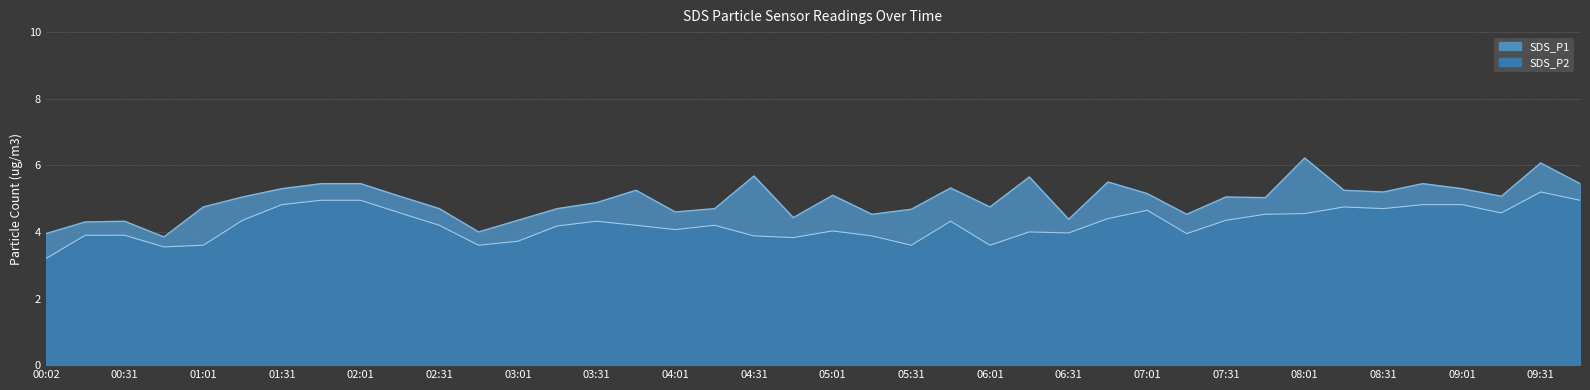

What is the maximum value shown in the chart?

6.2